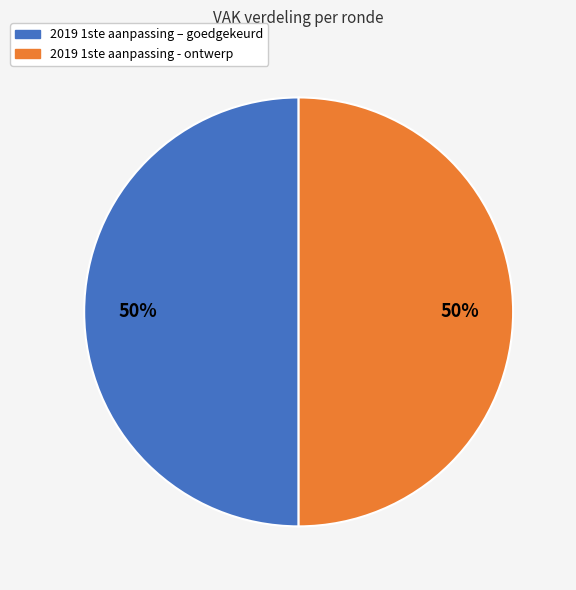

To the nearest percent, what is the average slice percentage?

50%